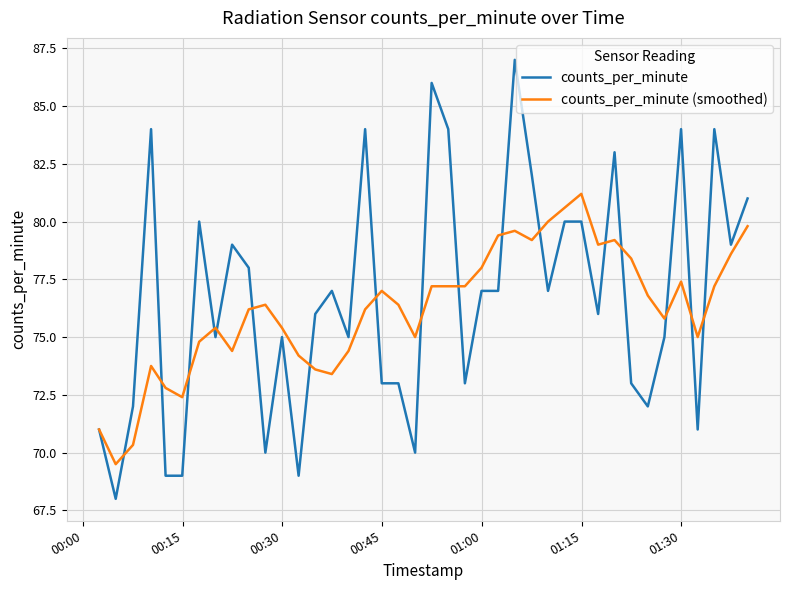

Does the chart display data point markers on the line(s)?

No